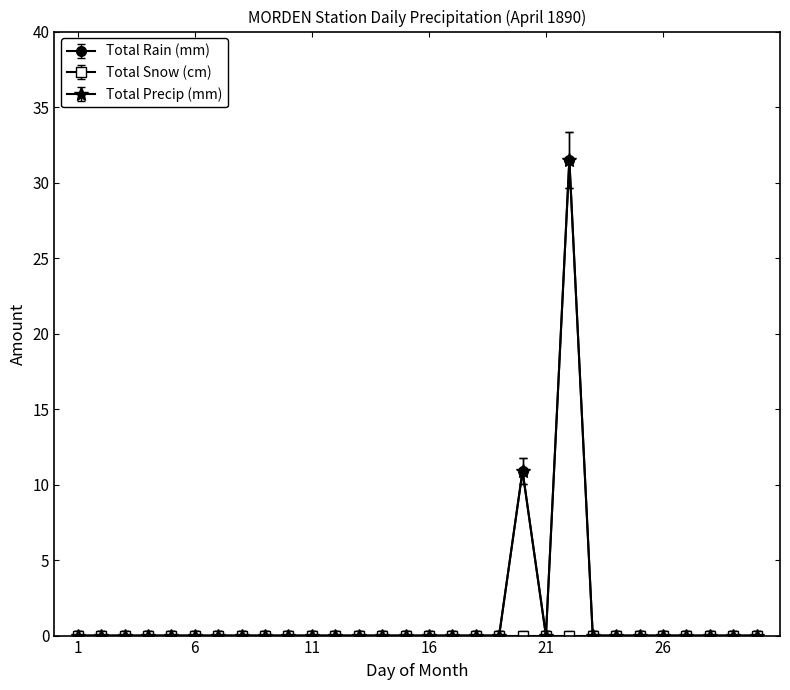

Does the chart have visible grid lines?

No